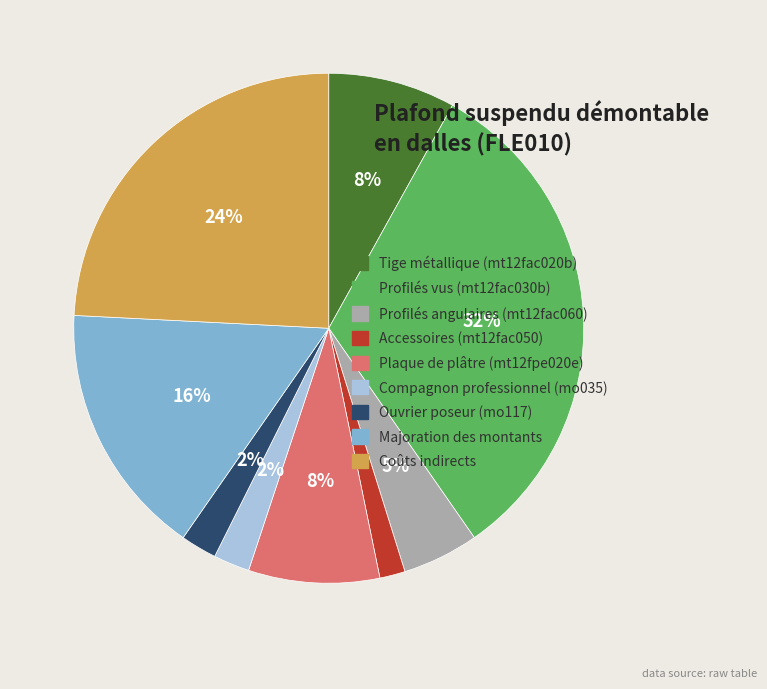

How many slices are in this pie chart?

9